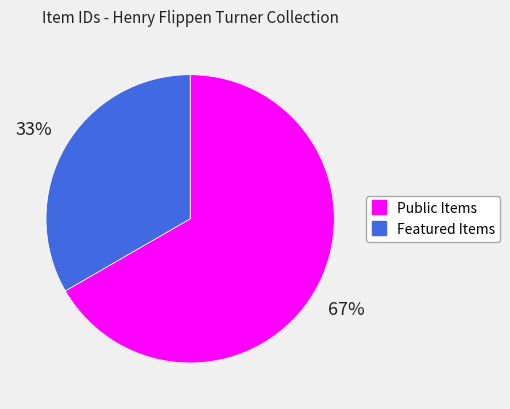

Is there any slice that represents more than half of the pie?

Yes